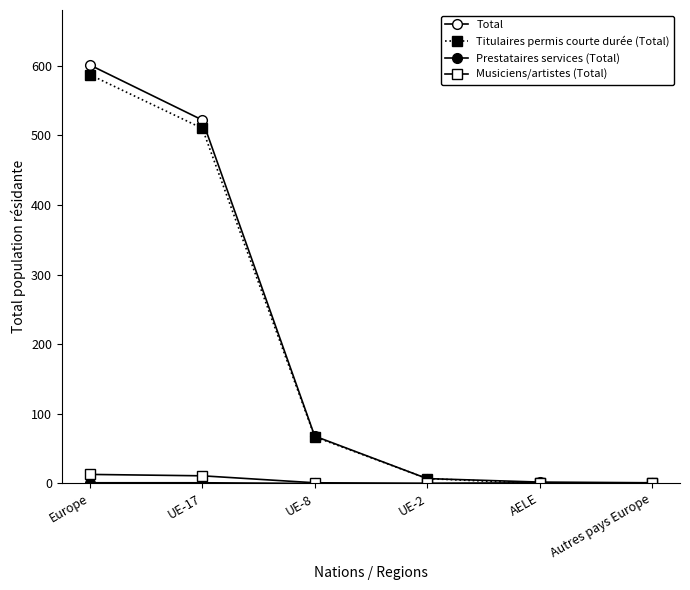

Count the Prestataires services (Total) values in the range 0 to 1.

6